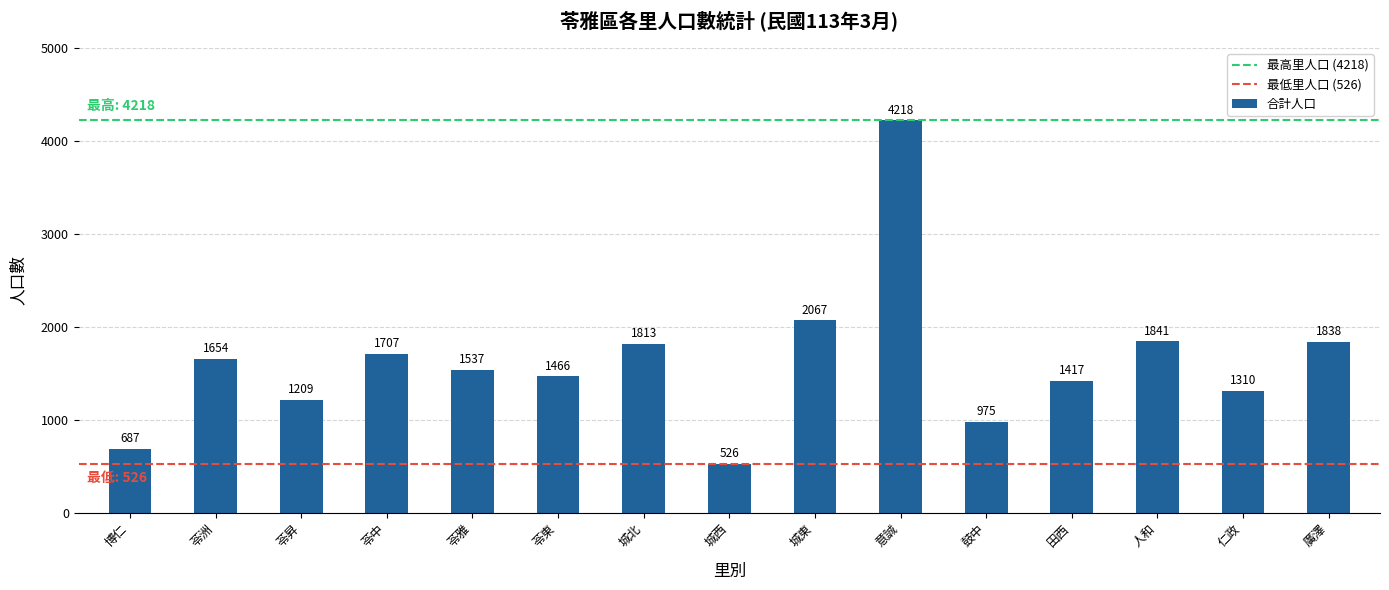

Between 人和 and 苓中, which is larger?

人和